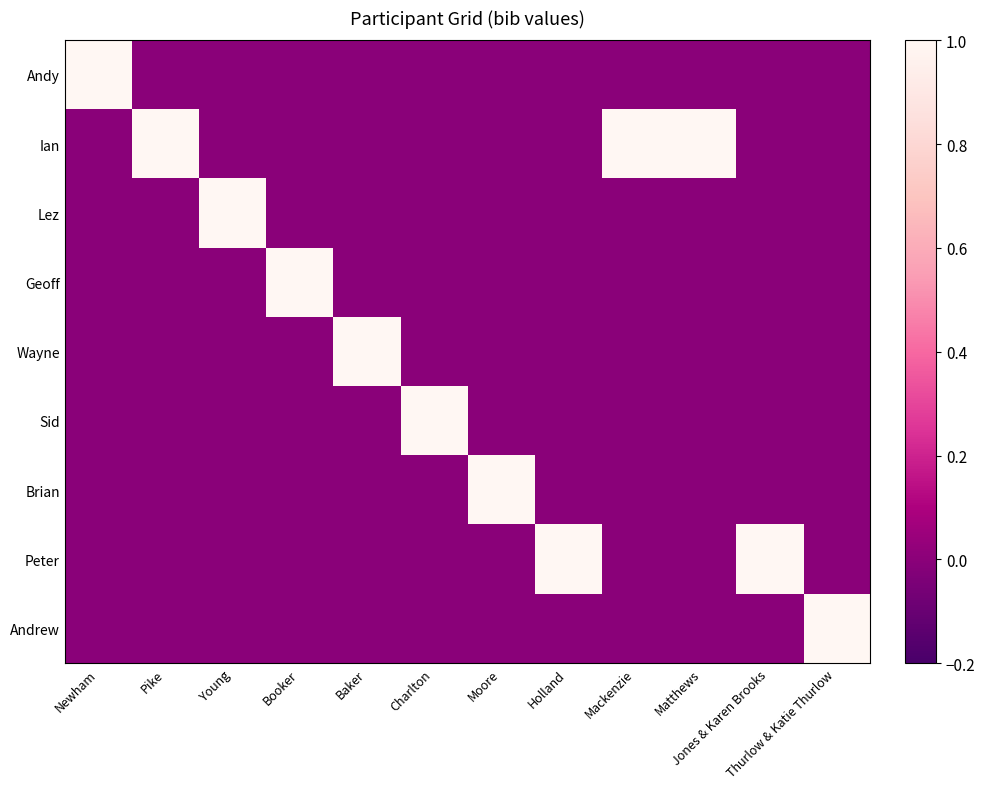

Reading left to right, extract all data points from this chart.

Andy: Newham=1	Pike=0	Young=0	Booker=0	Baker=0	Charlton=0	Moore=0	Holland=0	Mackenzie=0	Matthews=0	Jones & Karen Brooks=0	Thurlow & Katie Thurlow=0
Ian: Newham=0	Pike=1	Young=0	Booker=0	Baker=0	Charlton=0	Moore=0	Holland=0	Mackenzie=1	Matthews=1	Jones & Karen Brooks=0	Thurlow & Katie Thurlow=0
Lez: Newham=0	Pike=0	Young=1	Booker=0	Baker=0	Charlton=0	Moore=0	Holland=0	Mackenzie=0	Matthews=0	Jones & Karen Brooks=0	Thurlow & Katie Thurlow=0
Geoff: Newham=0	Pike=0	Young=0	Booker=1	Baker=0	Charlton=0	Moore=0	Holland=0	Mackenzie=0	Matthews=0	Jones & Karen Brooks=0	Thurlow & Katie Thurlow=0
Wayne: Newham=0	Pike=0	Young=0	Booker=0	Baker=1	Charlton=0	Moore=0	Holland=0	Mackenzie=0	Matthews=0	Jones & Karen Brooks=0	Thurlow & Katie Thurlow=0
Sid: Newham=0	Pike=0	Young=0	Booker=0	Baker=0	Charlton=1	Moore=0	Holland=0	Mackenzie=0	Matthews=0	Jones & Karen Brooks=0	Thurlow & Katie Thurlow=0
Brian: Newham=0	Pike=0	Young=0	Booker=0	Baker=0	Charlton=0	Moore=1	Holland=0	Mackenzie=0	Matthews=0	Jones & Karen Brooks=0	Thurlow & Katie Thurlow=0
Peter: Newham=0	Pike=0	Young=0	Booker=0	Baker=0	Charlton=0	Moore=0	Holland=1	Mackenzie=0	Matthews=0	Jones & Karen Brooks=1	Thurlow & Katie Thurlow=0
Andrew: Newham=0	Pike=0	Young=0	Booker=0	Baker=0	Charlton=0	Moore=0	Holland=0	Mackenzie=0	Matthews=0	Jones & Karen Brooks=0	Thurlow & Katie Thurlow=1